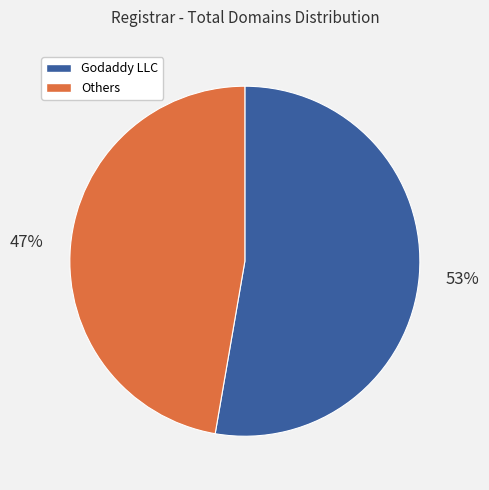

Count the number of slices in the pie.

2